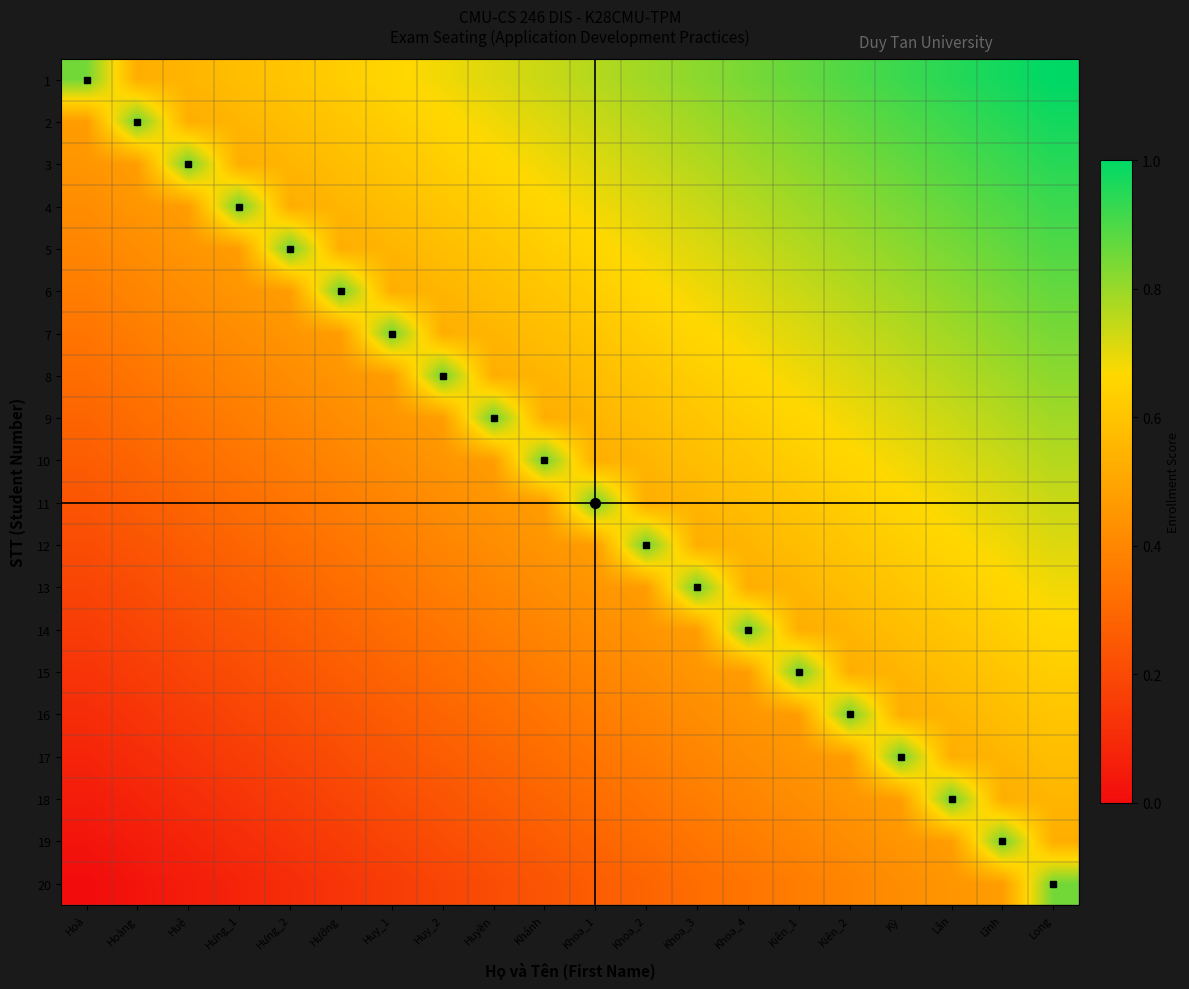

Count the number of data series in this chart.

20